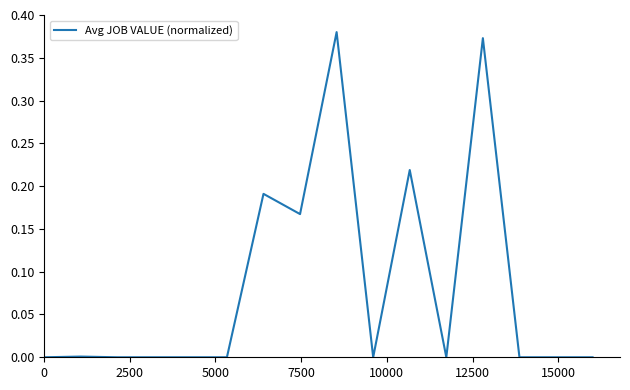

Does the chart display data point markers on the line(s)?

No